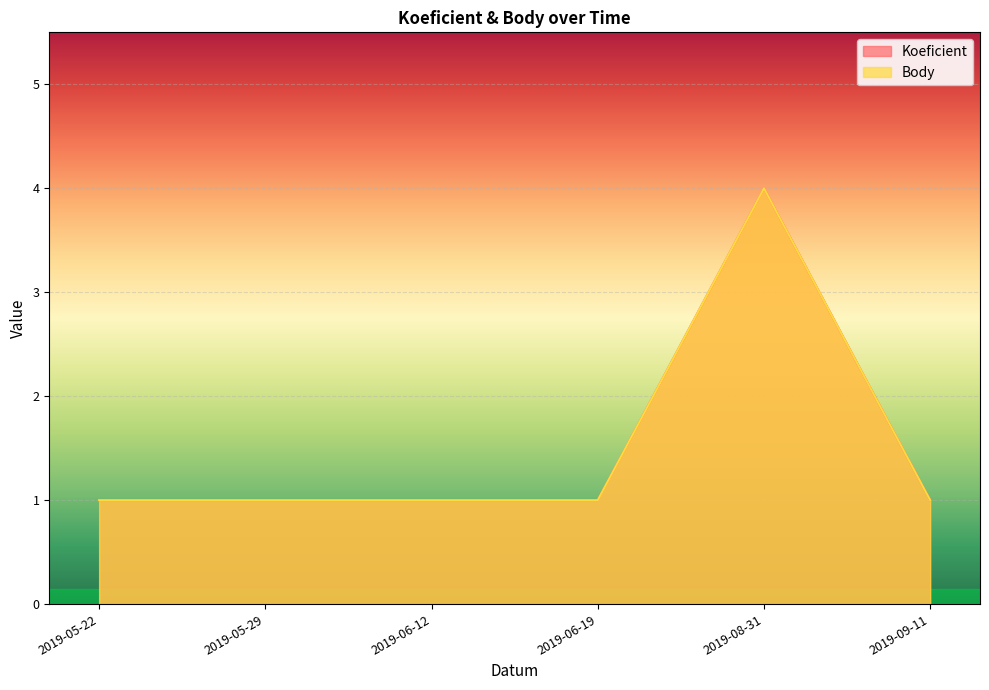

True or false: Koeficient and Body cross at least once.

False